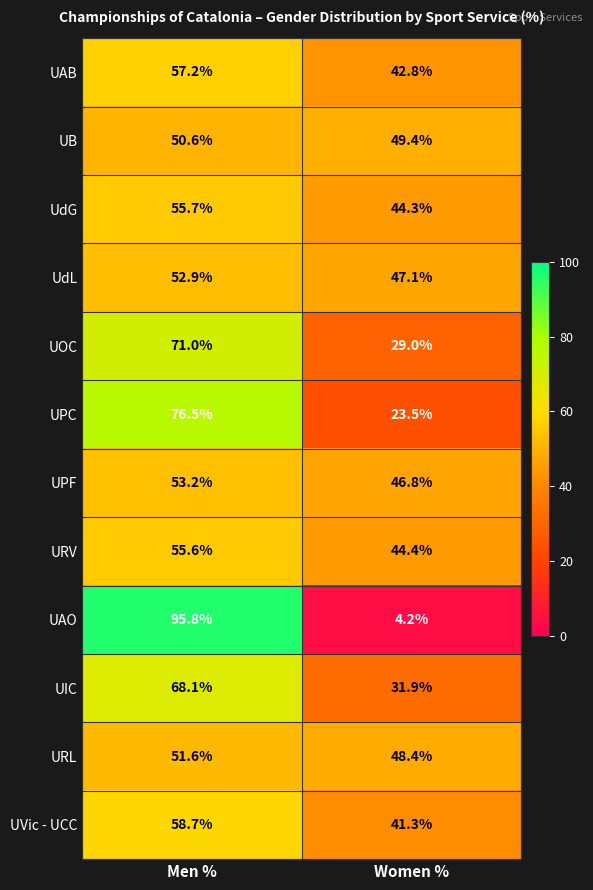

Rank the series at Men % from highest to lowest value.

UAO, UPC, UOC, UIC, UVic - UCC, UAB, UdG, URV, UPF, UdL, URL, UB